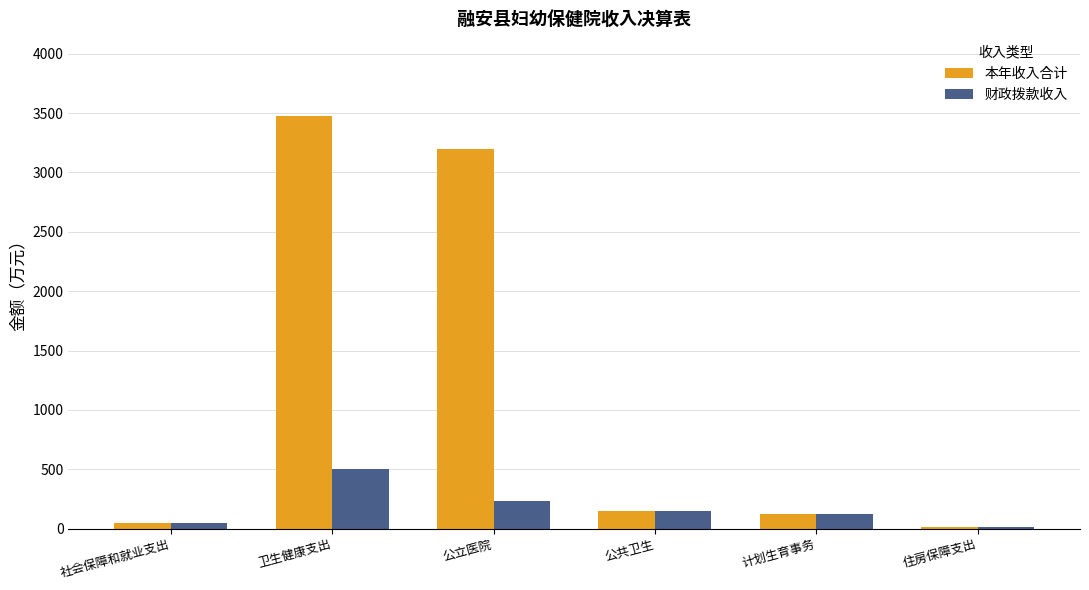

Is the value of 财政拨款收入 at 公共卫生 greater than the value of 本年收入合计 at 卫生健康支出?

No